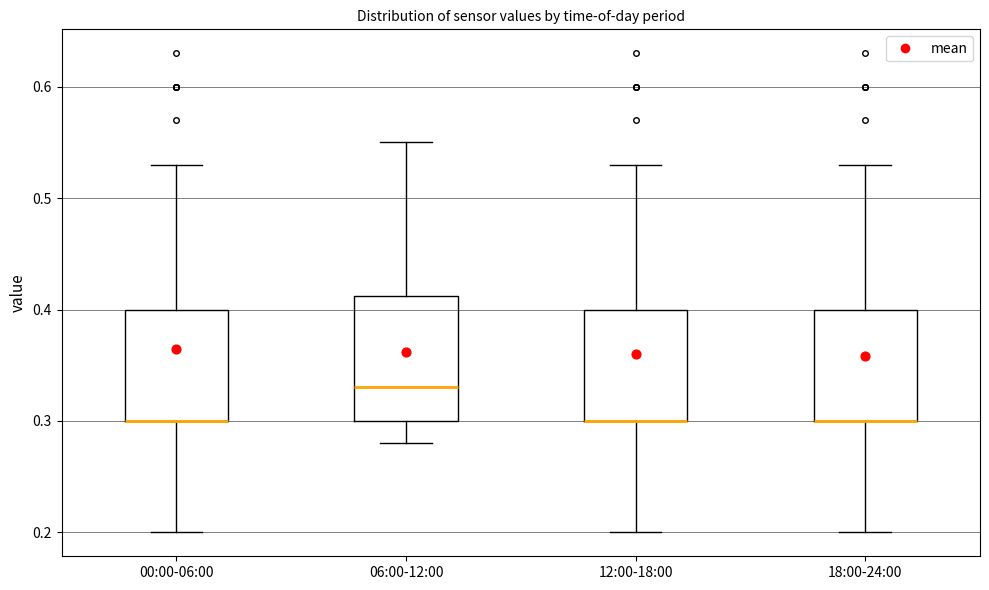

Reading left to right, read every box against the y-axis: the position of its median line, the range the box covers, and the ends of its whiskers. The values are not printed on the chart, so give them approximately, as read against the axis.

00:00-06:00: median 0.30 (drawn on the box's lower edge), box 0.30 to 0.40, whiskers 0.20 to 0.53
06:00-12:00: median 0.33, box 0.30 to 0.41, whiskers 0.28 to 0.55
12:00-18:00: median 0.30 (drawn on the box's lower edge), box 0.30 to 0.40, whiskers 0.20 to 0.53
18:00-24:00: median 0.30 (drawn on the box's lower edge), box 0.30 to 0.40, whiskers 0.20 to 0.53